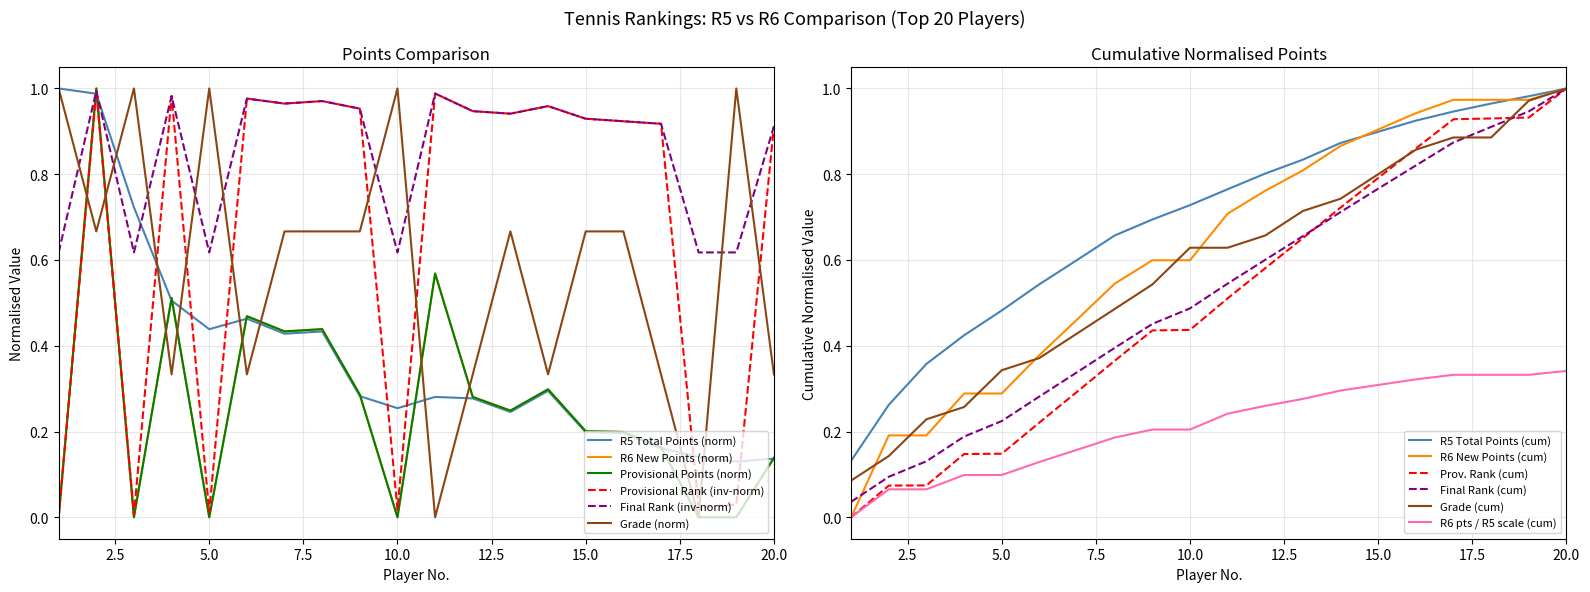

Which series has the widest spread of values?

R6 New Points